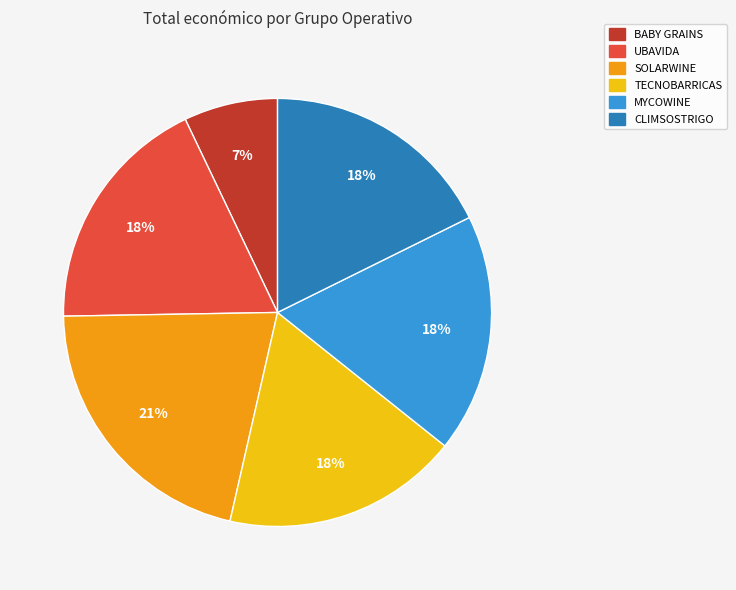

True or false: TECNOBARRICAS accounts for 5% of the total.

False